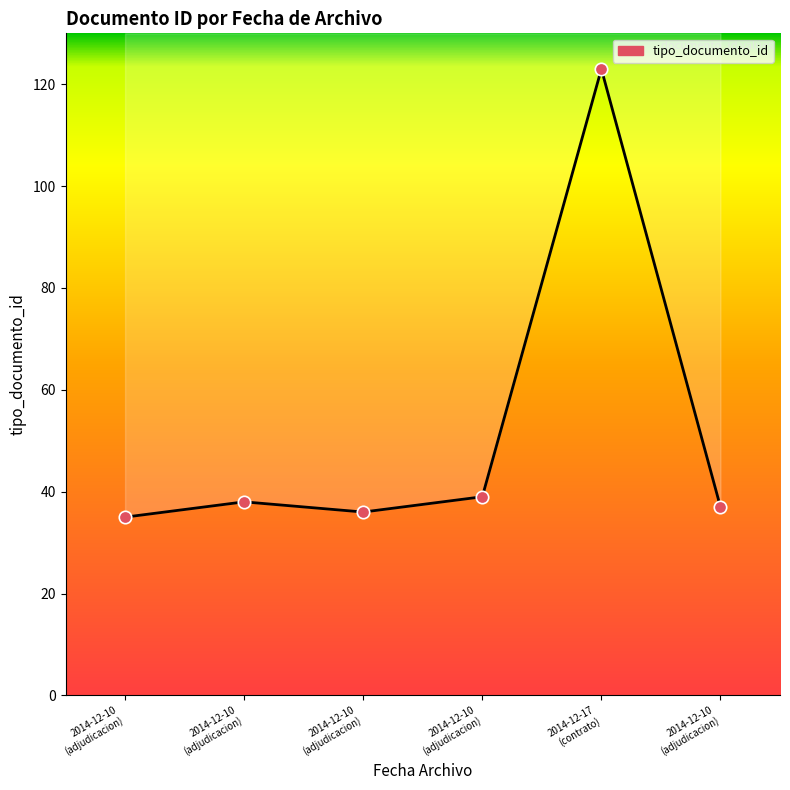

Which series has the widest spread of Y values?

tipo_documento_id line